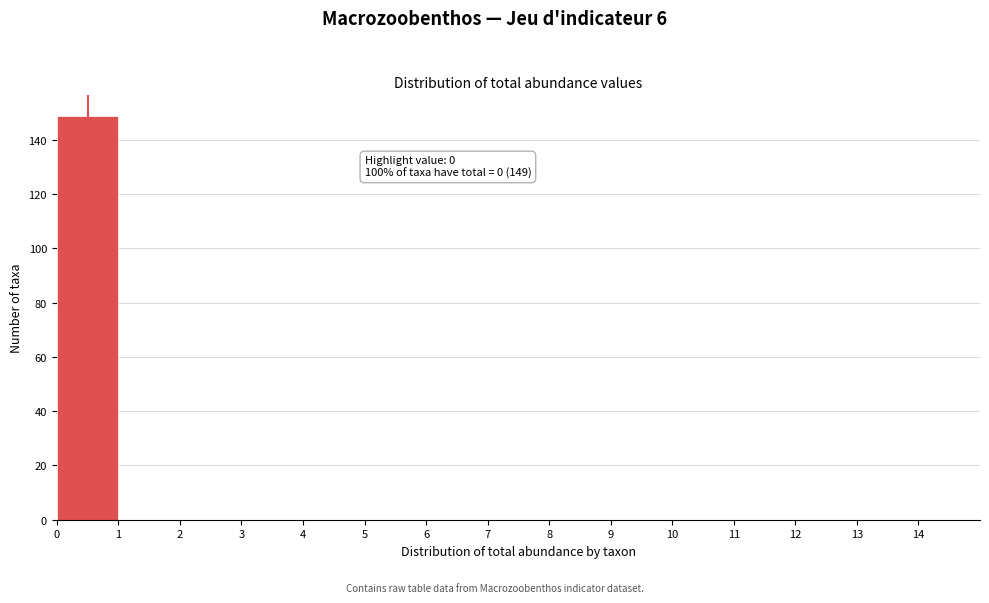

Over which range of the x-axis is the bar tallest?

0 to 1